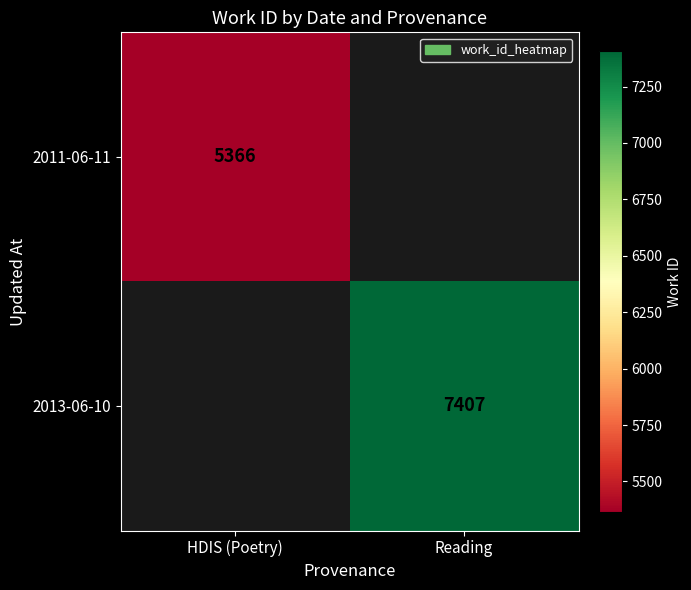

True or false: 2011-06-11 has a value of 8609 at HDIS (Poetry).

False